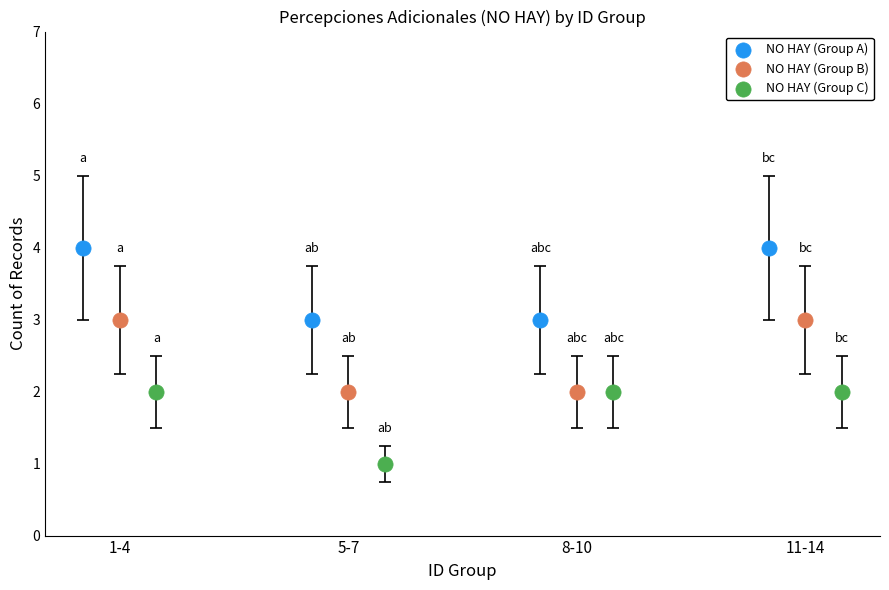

Which series reaches the minimum Y coordinate?

NO HAY (Group C)